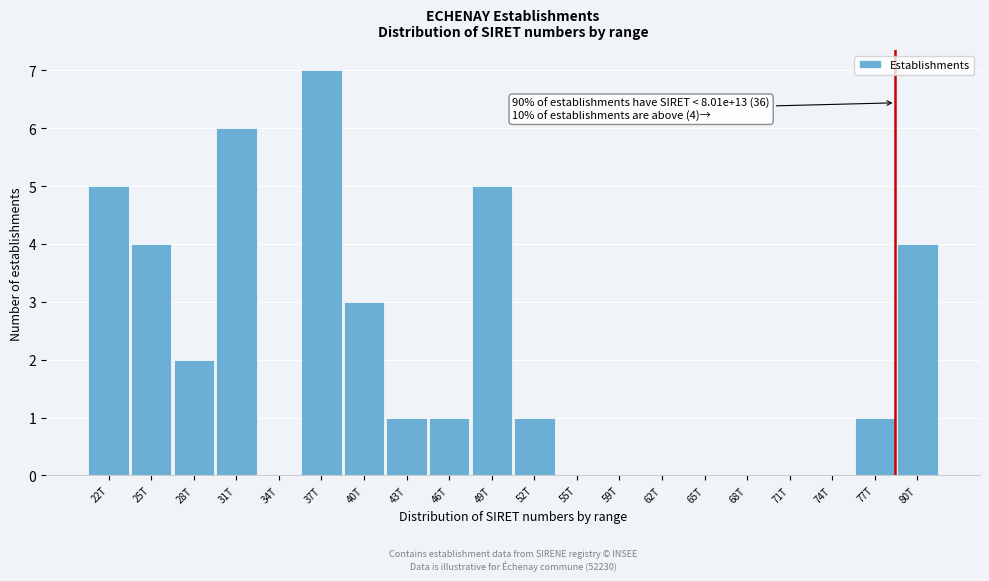

Reading right to left, what are all the values shown in this chart?

80T=4	77T=1	74T=0	71T=0	68T=0	65T=0	62T=0	59T=0	55T=0	52T=1	49T=5	46T=1	43T=1	40T=3	37T=7	34T=0	31T=6	28T=2	25T=4	22T=5